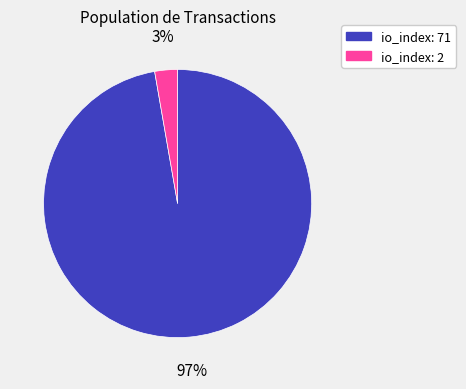

To the nearest percent, what portion does io_index: 2 represent?

3%